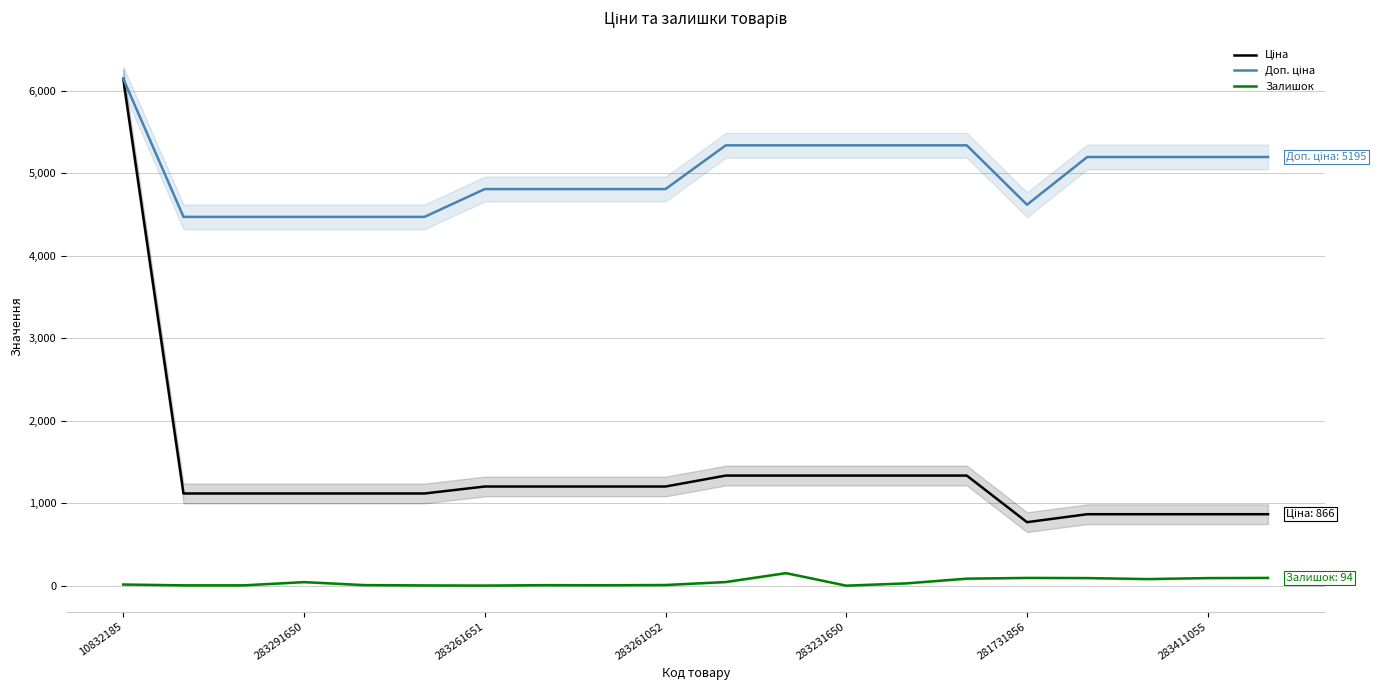

Where does the Доп. ціна series first go above 5195?

10832185